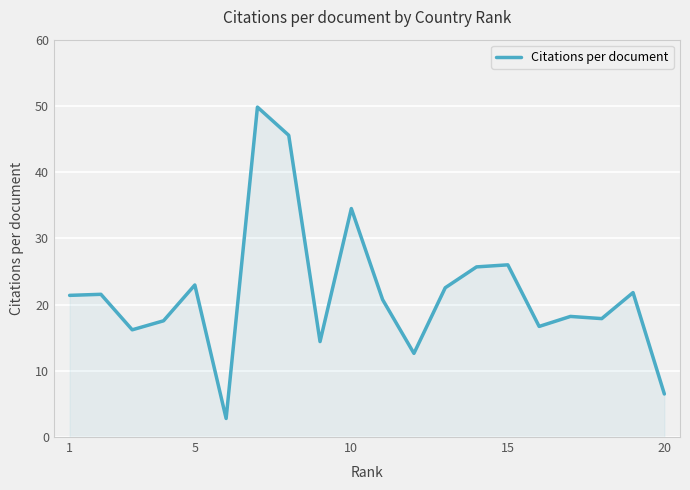

Does the chart display data point markers on the line(s)?

No